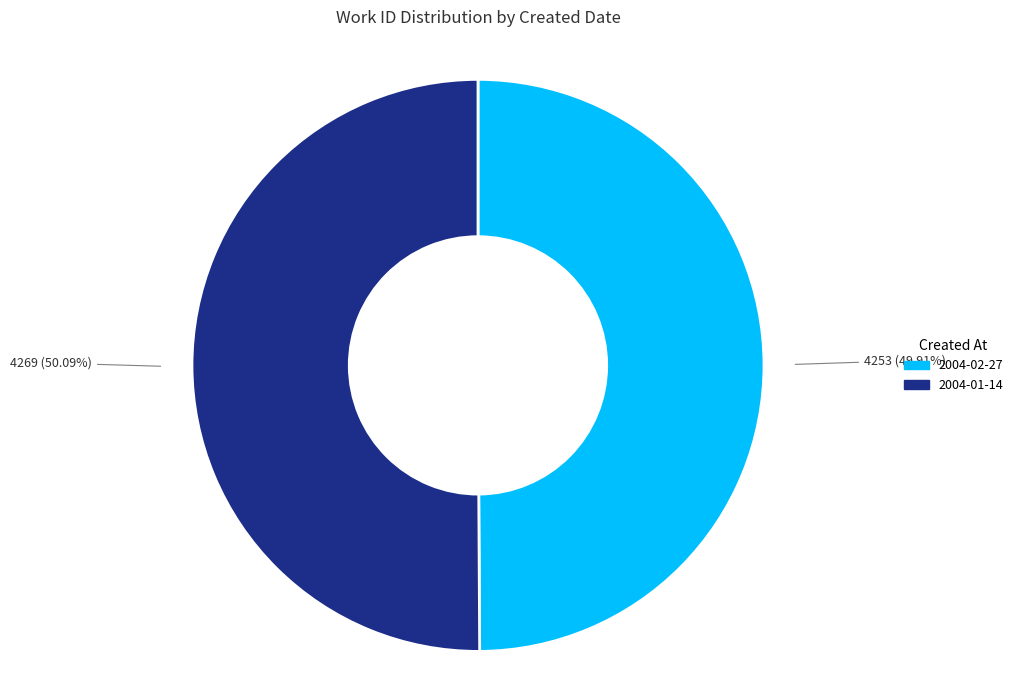

How many slices are in this pie chart?

2